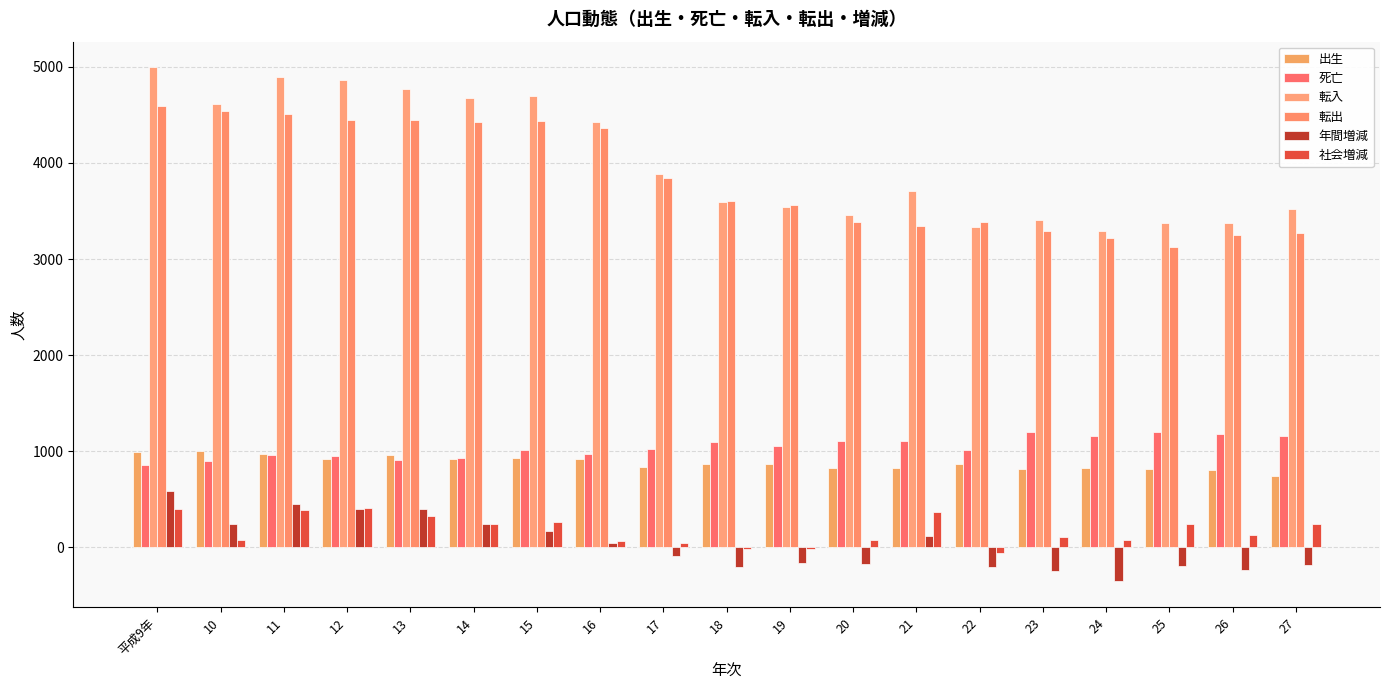

What is the sum of all 出生 values?

16702